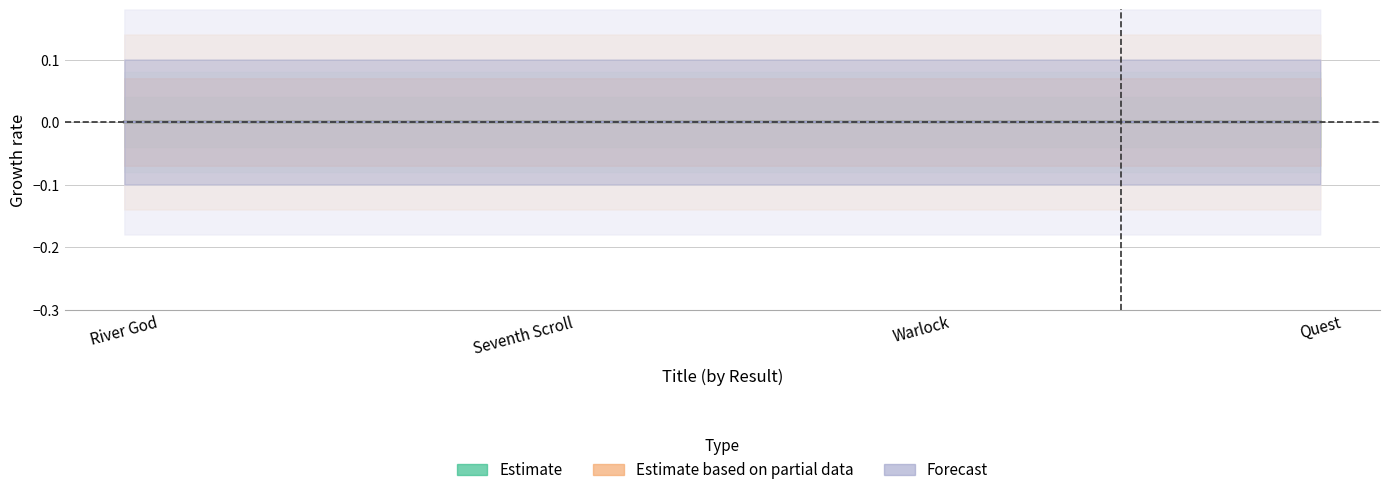

Where is Forecast nearest to the value 0?

Quest